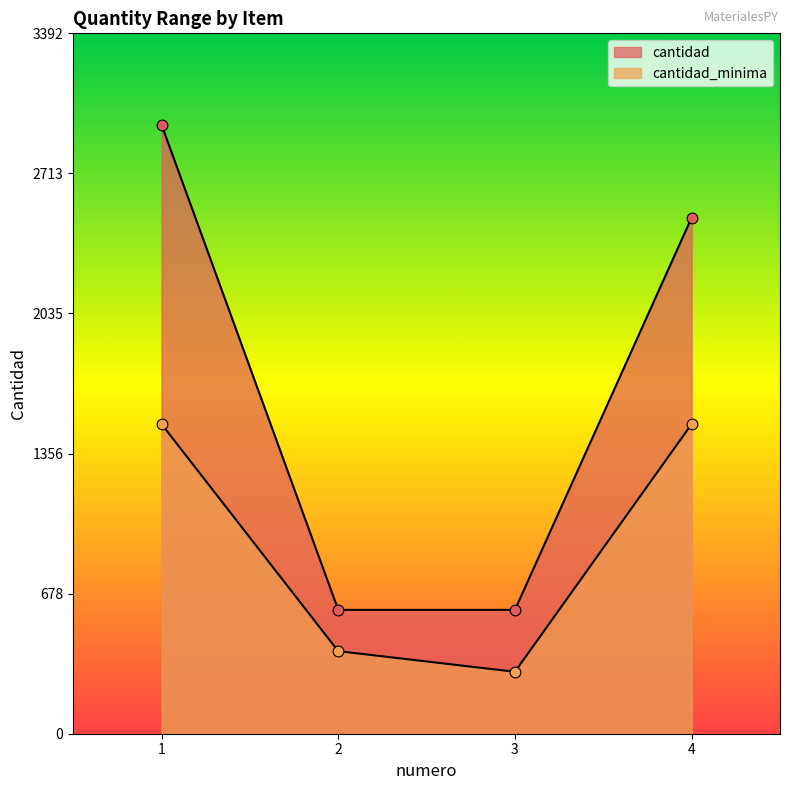

At how many categories does at least one series exceed 2346?

2